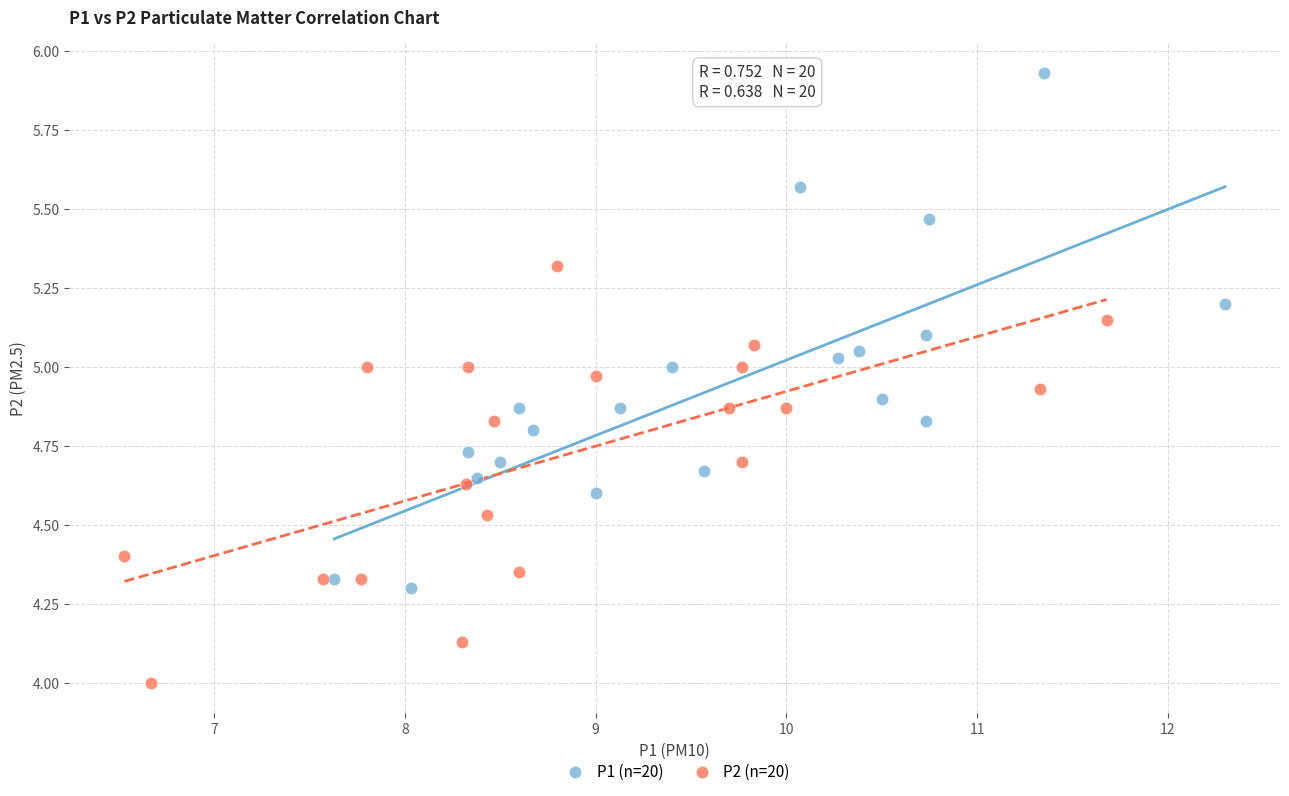

Which series has the largest Y range (max minus min)?

P1 (n=20)